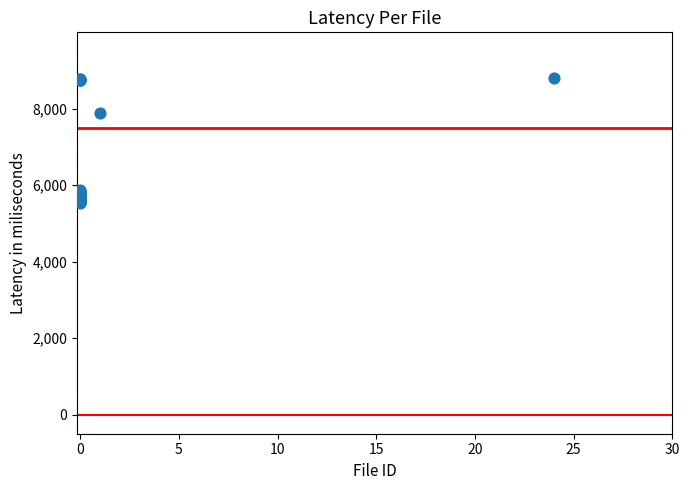

What Y value in the scatter plot is closest to 7174?

7900.0